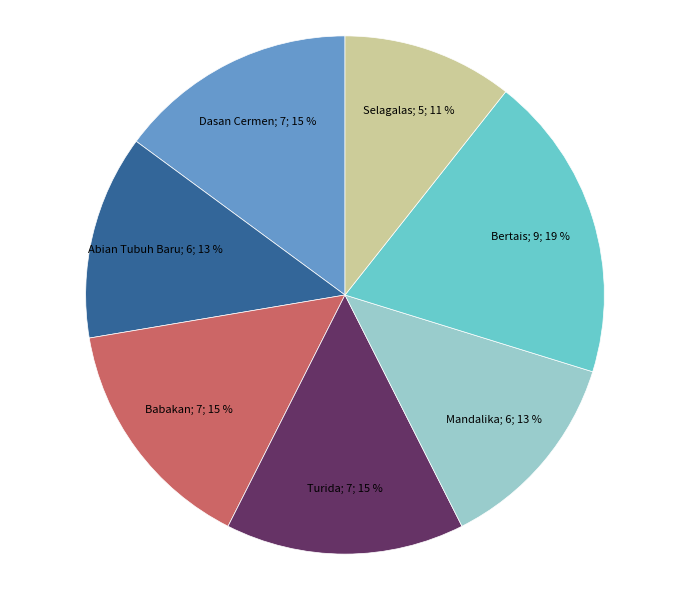

To the nearest percent, what is the average slice percentage?

14%